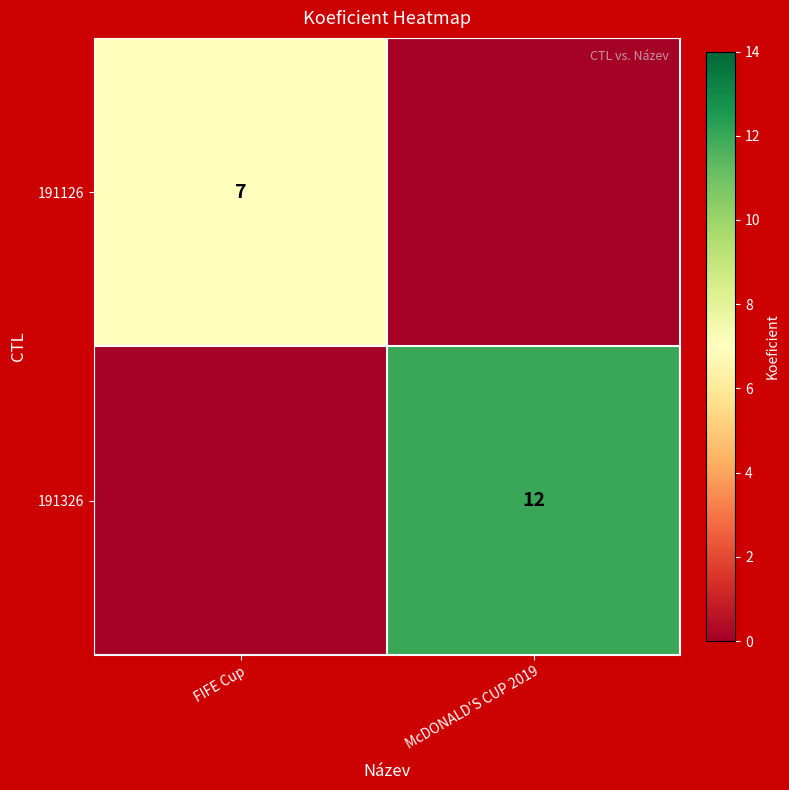

Is the value of 191126 at FIFE Cup greater than the value of 191326 at McDONALD'S CUP 2019?

No